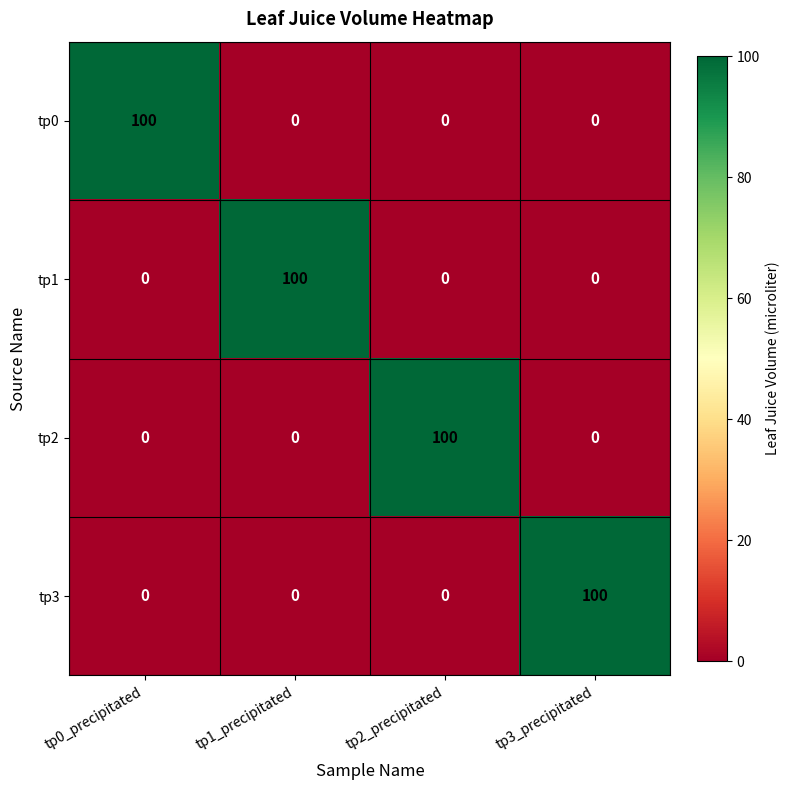

How many categories are shown in the chart?

4